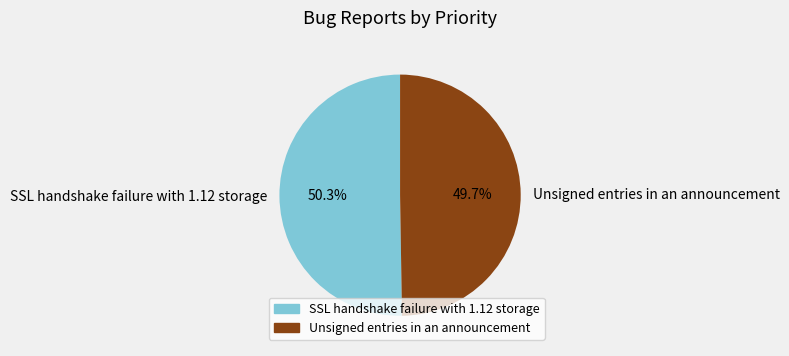

Rank the categories by value from highest to lowest.

SSL handshake failure with 1.12 storage, Unsigned entries in an announcement